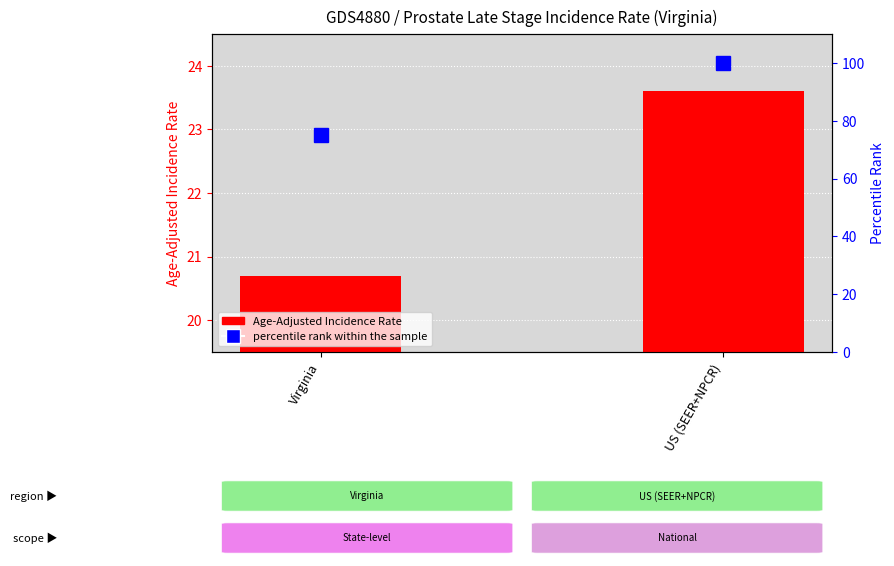

What is the maximum value shown in the chart?

100.0